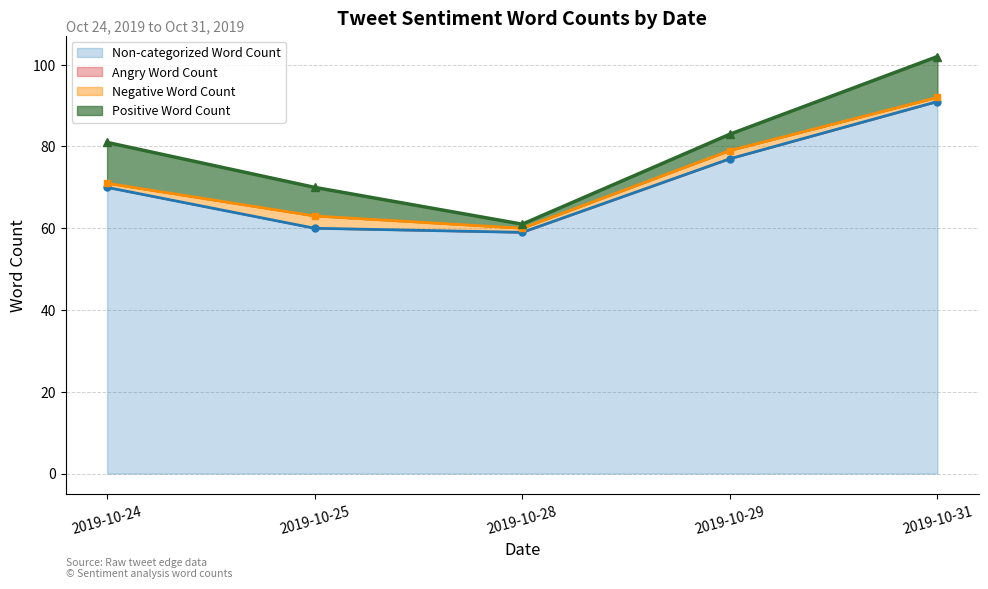

Count the number of data series in this chart.

4